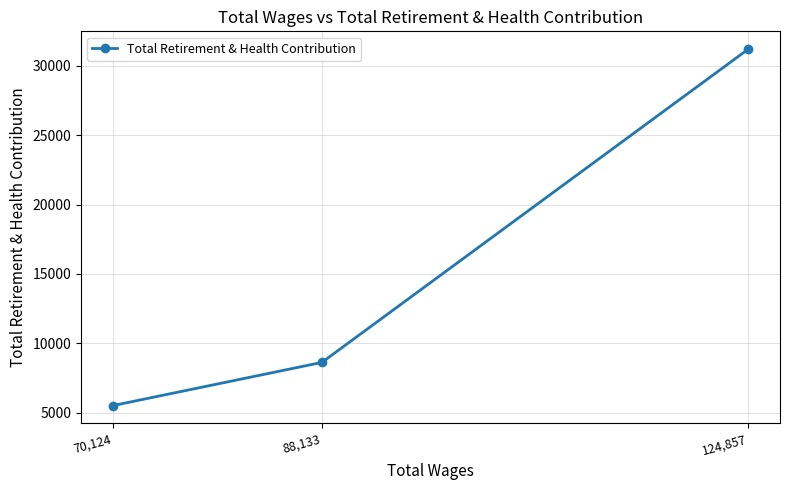

What is the sum of all values?

45336